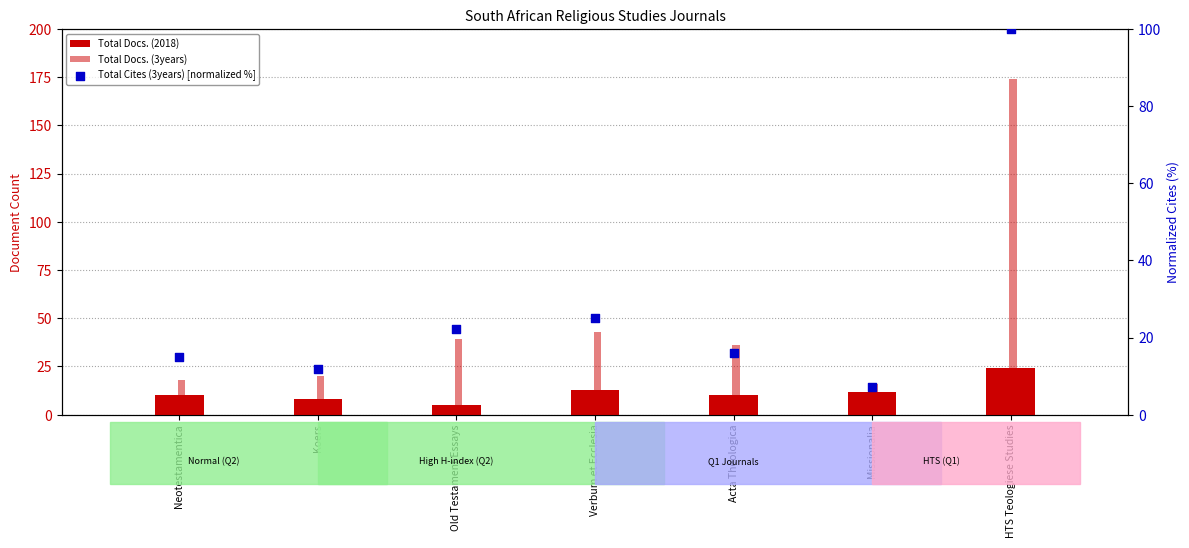

What is the total value across all series at Old Testament Essays?

66.2